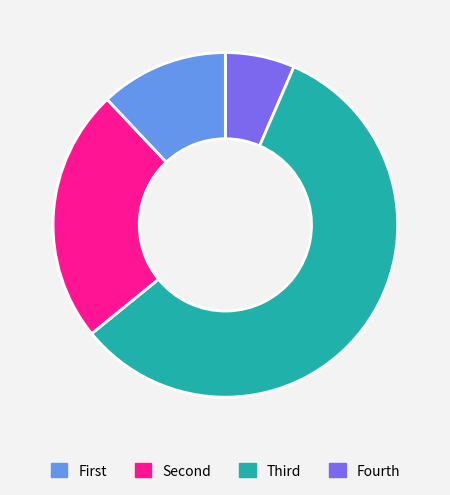

Does any single category account for the majority?

Yes